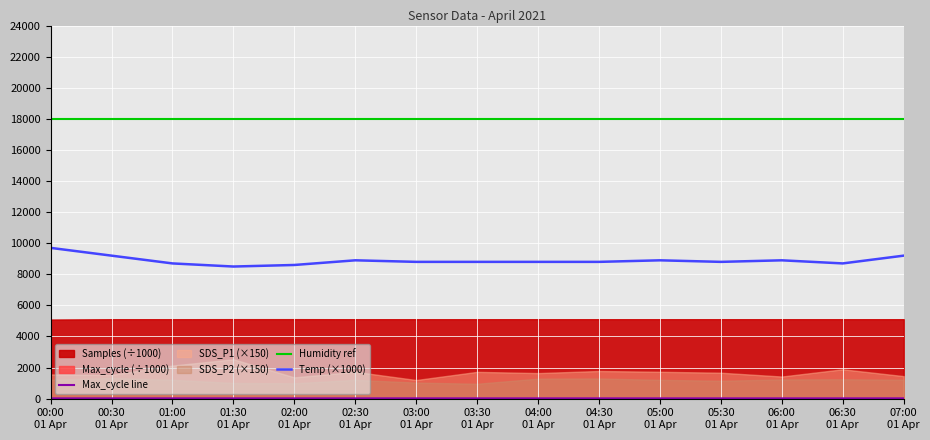

Is the value of Humidity ref at 06:00
01 Apr greater than the value of Max_cycle line at 00:00
01 Apr?

Yes